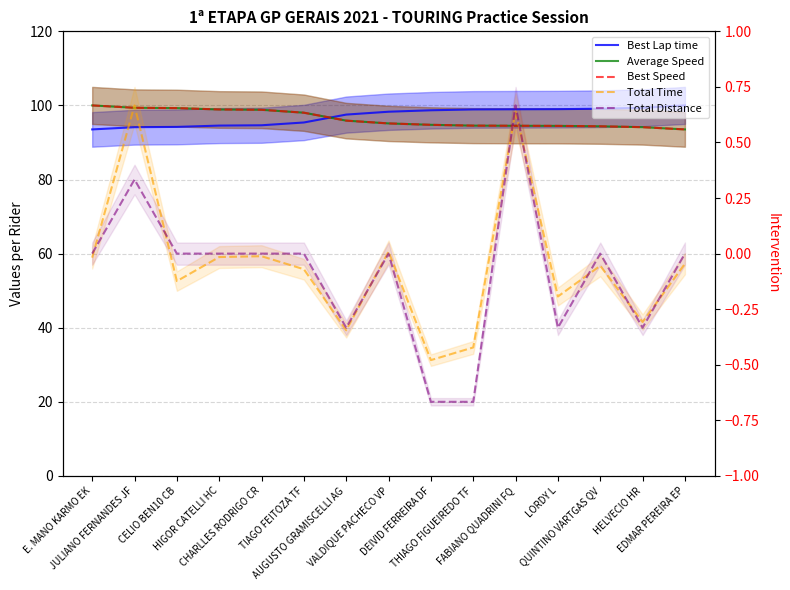

What is the difference between the maximum and minimum values in the Total Distance series?

80.0